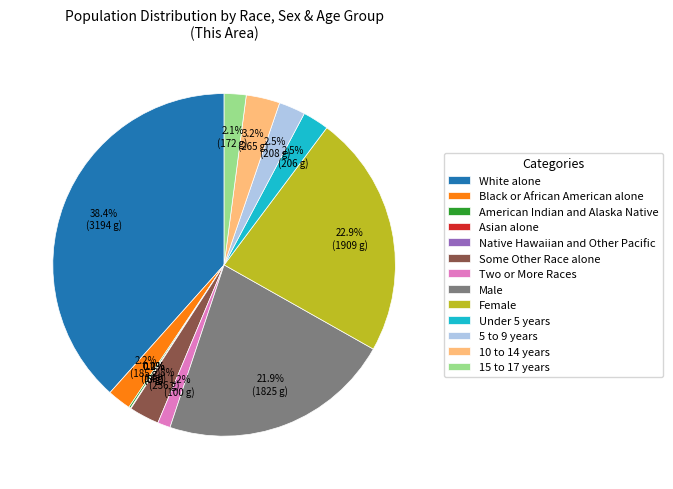

True or false: Some Other Race alone accounts for 1% of the total.

False